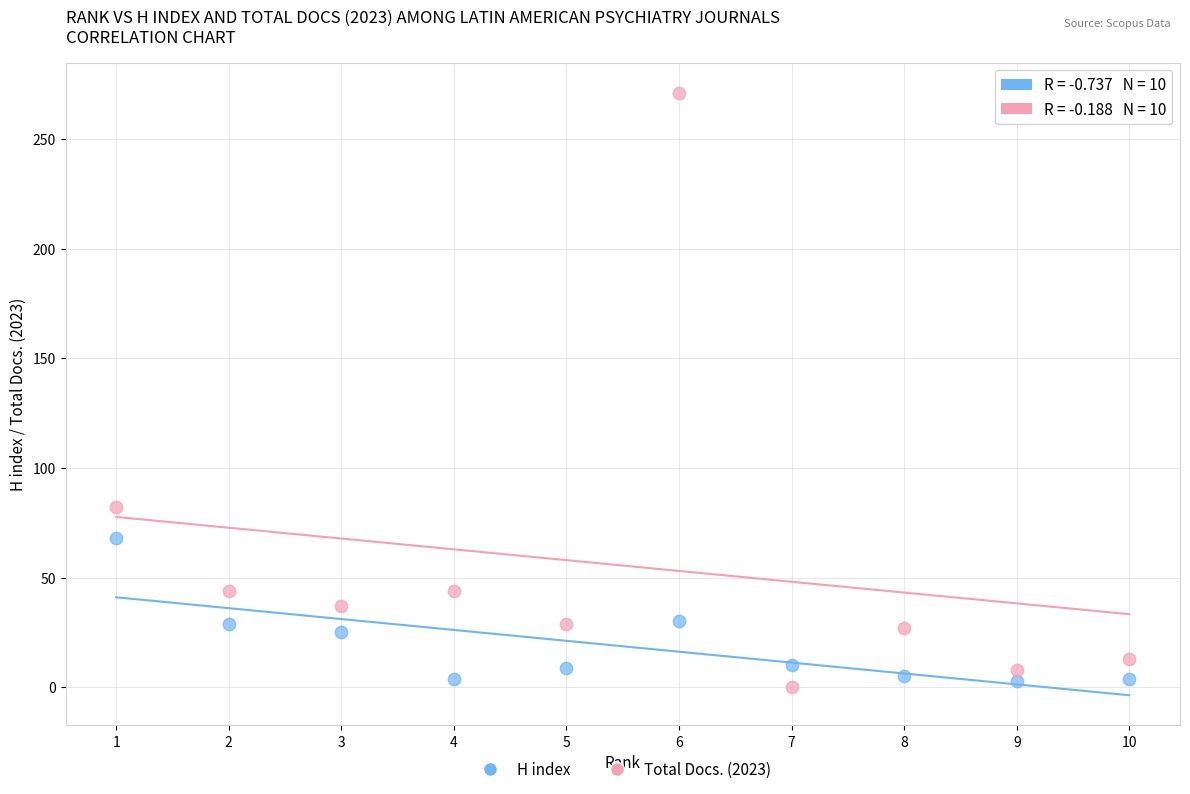

Which series has the largest Y range (max minus min)?

Total Docs. (2023)